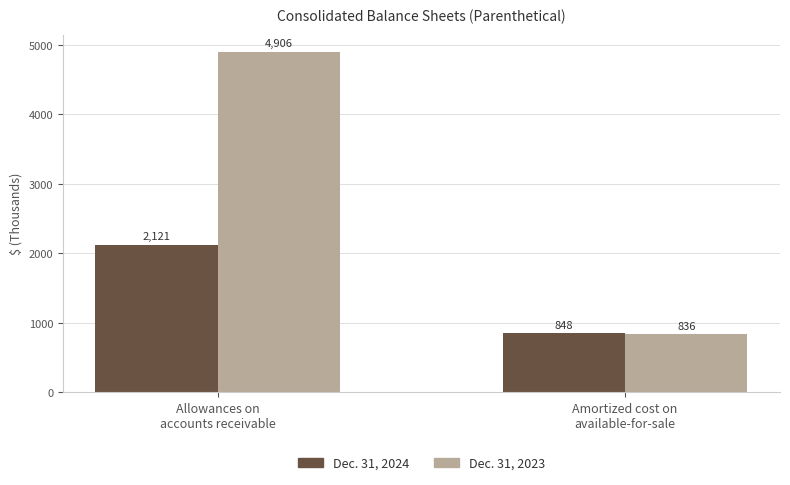

Between Allowances on
accounts receivable and Amortized cost on
available-for-sale, which series saw the biggest shift?

Dec. 31, 2023